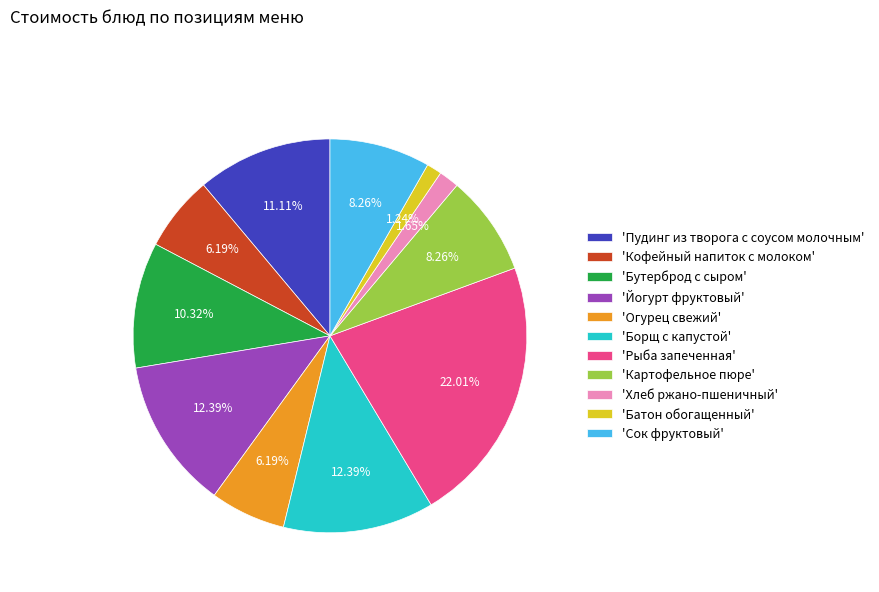

What is the ratio of the value at 'Пудинг из творога с соусом молочным' to the value at 'Бутерброд с сыром'?

1.1